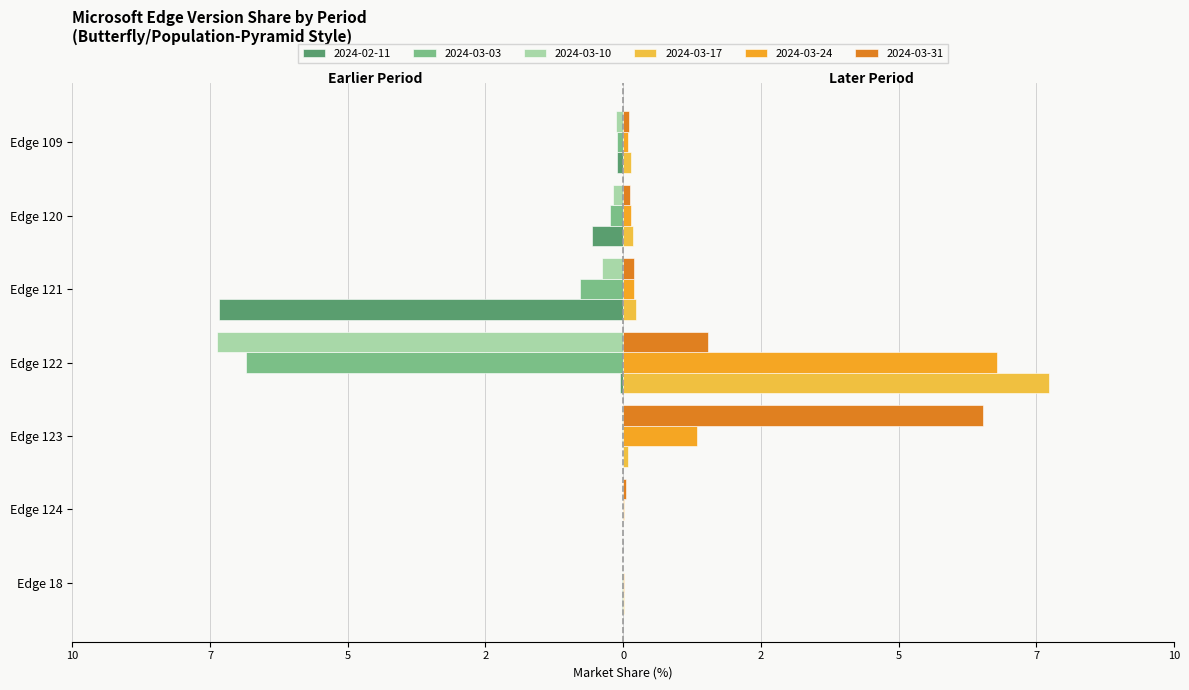

The value of 2024-02-11 at Edge 120 is -0.9. True or false?

False